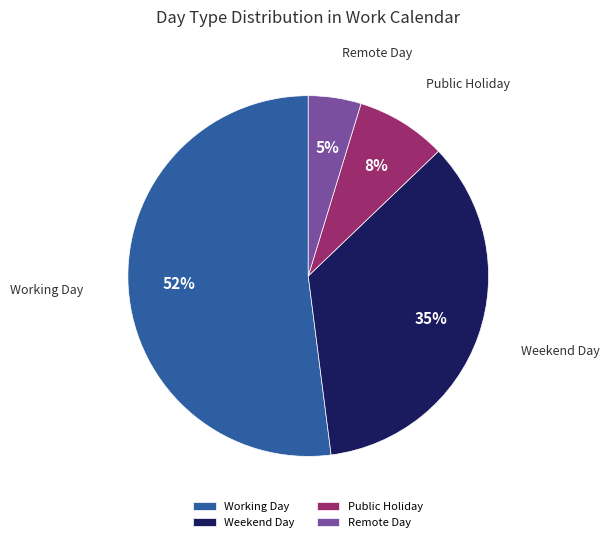

To the nearest percent, what is the difference between the largest and smallest slice percentages?

47%